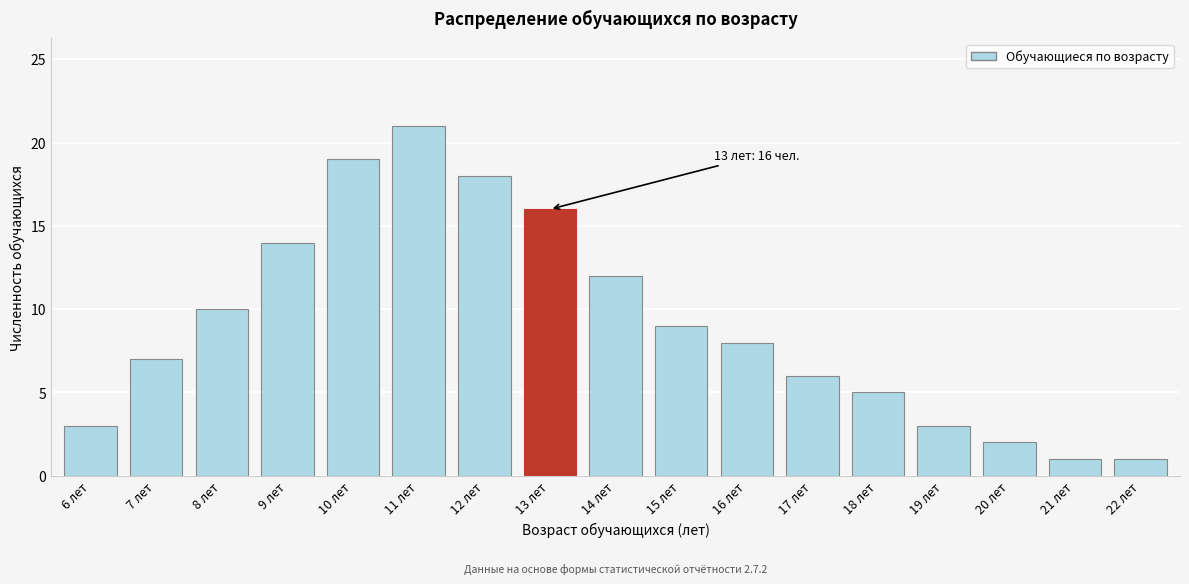

Reading right to left, list all the values displayed in this chart.

1	1	2	3	5	6	8	9	12	16	18	21	19	14	10	7	3